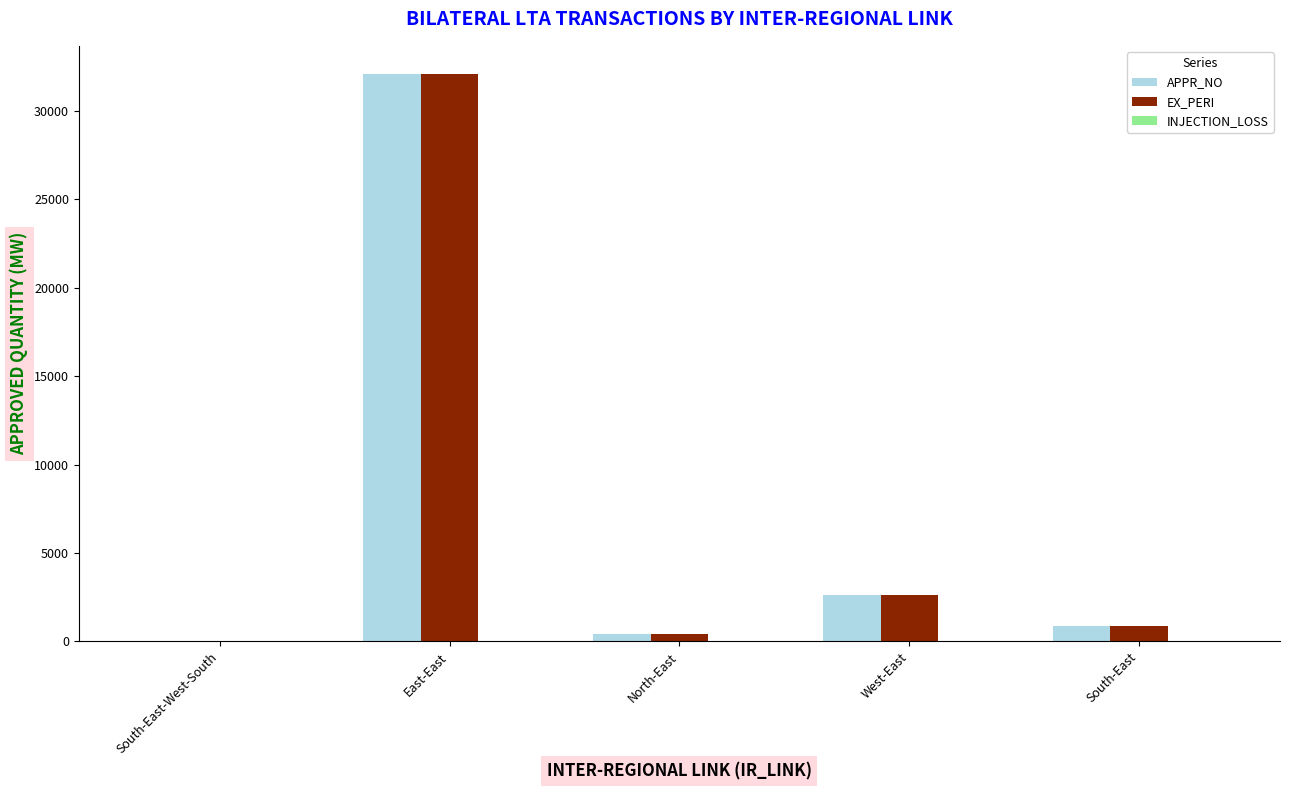

What is the sum of all APPR_NO values?

35982.6